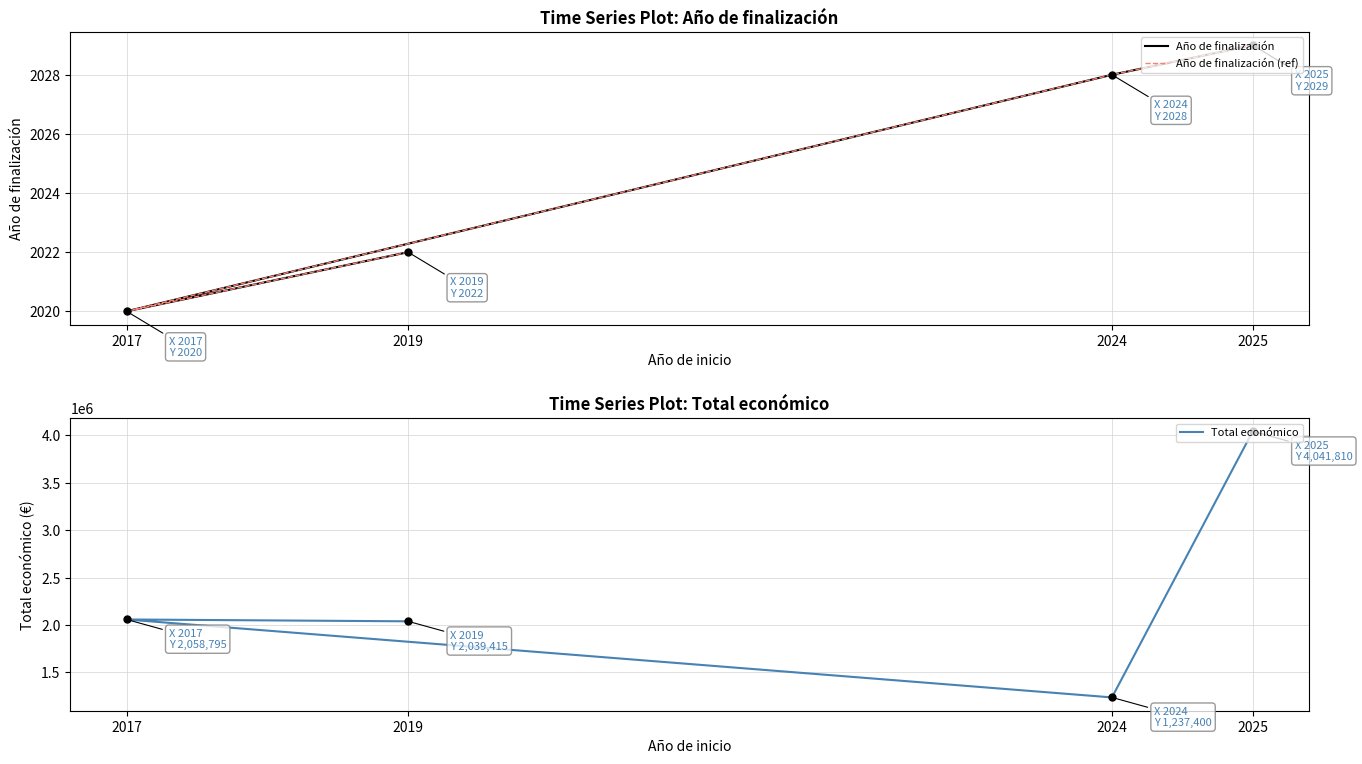

What is the average value of the Total económico series?

2344355